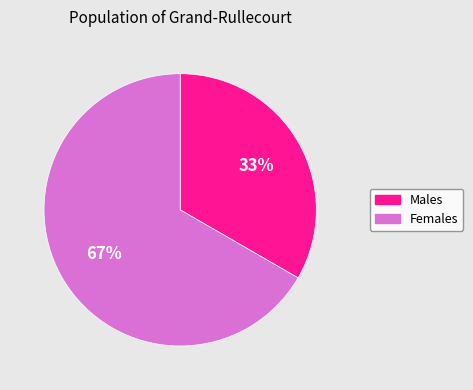

Does any single category account for the majority?

Yes